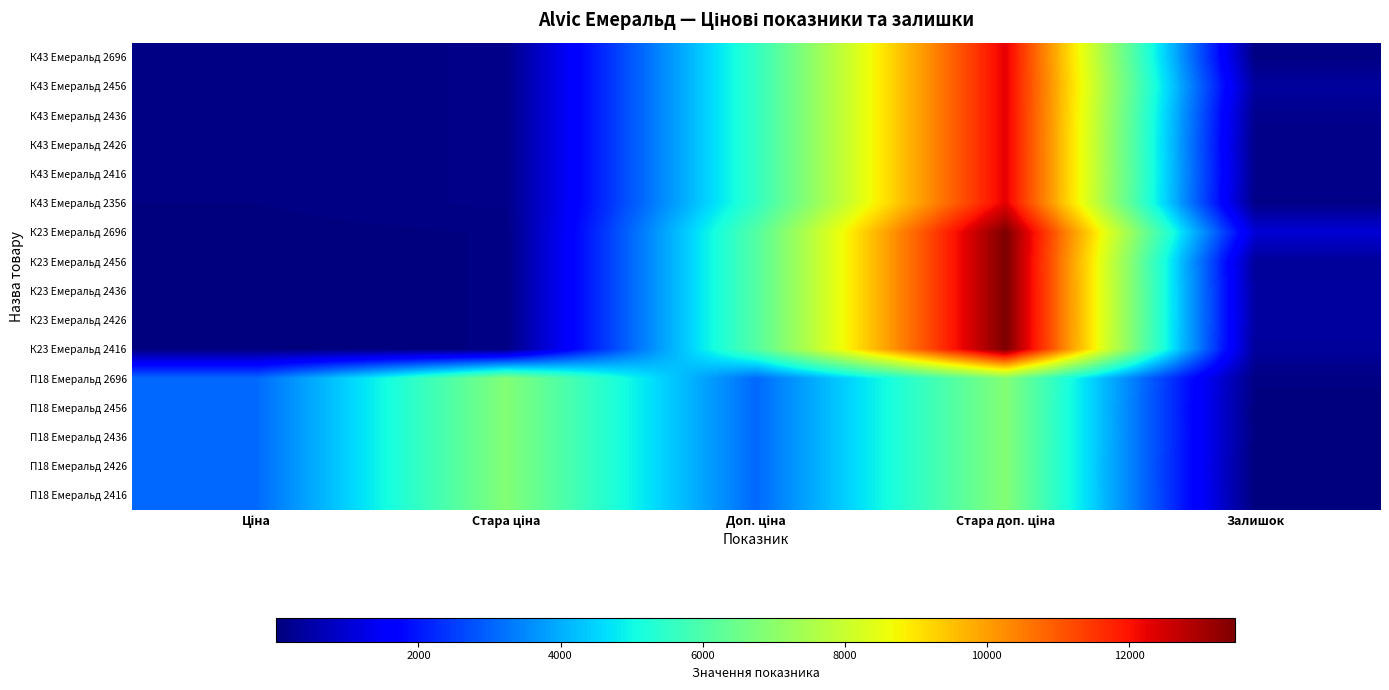

Reading left to right, what are all the values shown in this chart?

К43 Емеральд 2696: Ціна=55.4	Стара ціна=123.0	Доп. ціна=5536.0	Стара доп. ціна=12302.0	Залишок=55.0
К43 Емеральд 2456: Ціна=55.4	Стара ціна=123.0	Доп. ціна=5536.0	Стара доп. ціна=12302.0	Залишок=370.0
К43 Емеральд 2436: Ціна=55.4	Стара ціна=123.0	Доп. ціна=5536.0	Стара доп. ціна=12302.0	Залишок=180.0
К43 Емеральд 2426: Ціна=55.4	Стара ціна=123.0	Доп. ціна=5536.0	Стара доп. ціна=12302.0	Залишок=114.0
К43 Емеральд 2416: Ціна=55.4	Стара ціна=123.0	Доп. ціна=5536.0	Стара доп. ціна=12302.0	Залишок=159.0
К43 Емеральд 2356: Ціна=55.4	Стара ціна=123.0	Доп. ціна=5536.0	Стара доп. ціна=12302.0	Залишок=98.0
К23 Емеральд 2696: Ціна=27.0	Стара ціна=60.0	Доп. ціна=6072.0	Стара доп. ціна=13493.2	Залишок=1022.0
К23 Емеральд 2456: Ціна=27.0	Стара ціна=60.0	Доп. ціна=6072.0	Стара доп. ціна=13493.2	Залишок=334.0
К23 Емеральд 2436: Ціна=27.0	Стара ціна=60.0	Доп. ціна=6072.0	Стара доп. ціна=13493.2	Залишок=390.0
К23 Емеральд 2426: Ціна=27.0	Стара ціна=60.0	Доп. ціна=6072.0	Стара доп. ціна=13493.2	Залишок=397.0
К23 Емеральд 2416: Ціна=27.0	Стара ціна=60.0	Доп. ціна=6072.0	Стара доп. ціна=13493.2	Залишок=354.0
П18 Емеральд 2696: Ціна=3091.2	Стара ціна=6869.4	Доп. ціна=3091.0	Стара доп. ціна=6869.4	Залишок=72.0
П18 Емеральд 2456: Ціна=3091.2	Стара ціна=6869.4	Доп. ціна=3091.0	Стара доп. ціна=6869.4	Залишок=22.0
П18 Емеральд 2436: Ціна=3091.2	Стара ціна=6869.4	Доп. ціна=3091.0	Стара доп. ціна=6869.4	Залишок=33.0
П18 Емеральд 2426: Ціна=3091.2	Стара ціна=6869.4	Доп. ціна=3091.0	Стара доп. ціна=6869.4	Залишок=2.0
П18 Емеральд 2416: Ціна=3091.2	Стара ціна=6869.4	Доп. ціна=3091.0	Стара доп. ціна=6869.4	Залишок=15.0